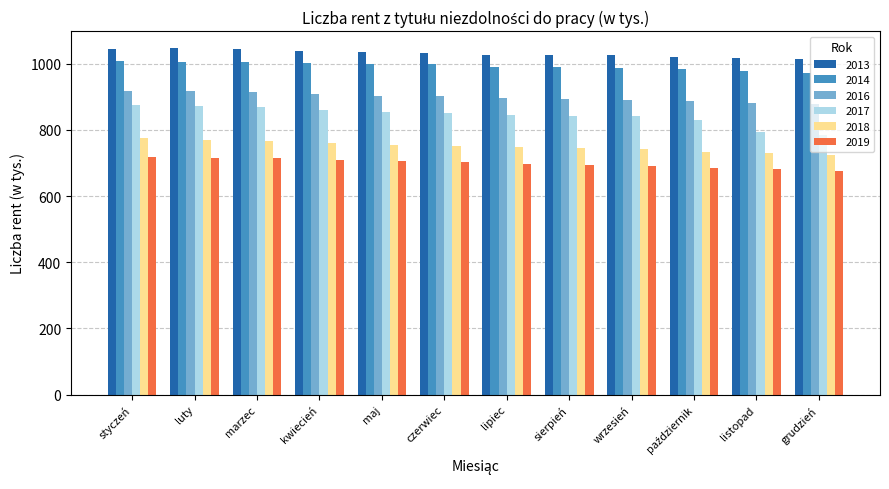

How many groups of bars are there?

12